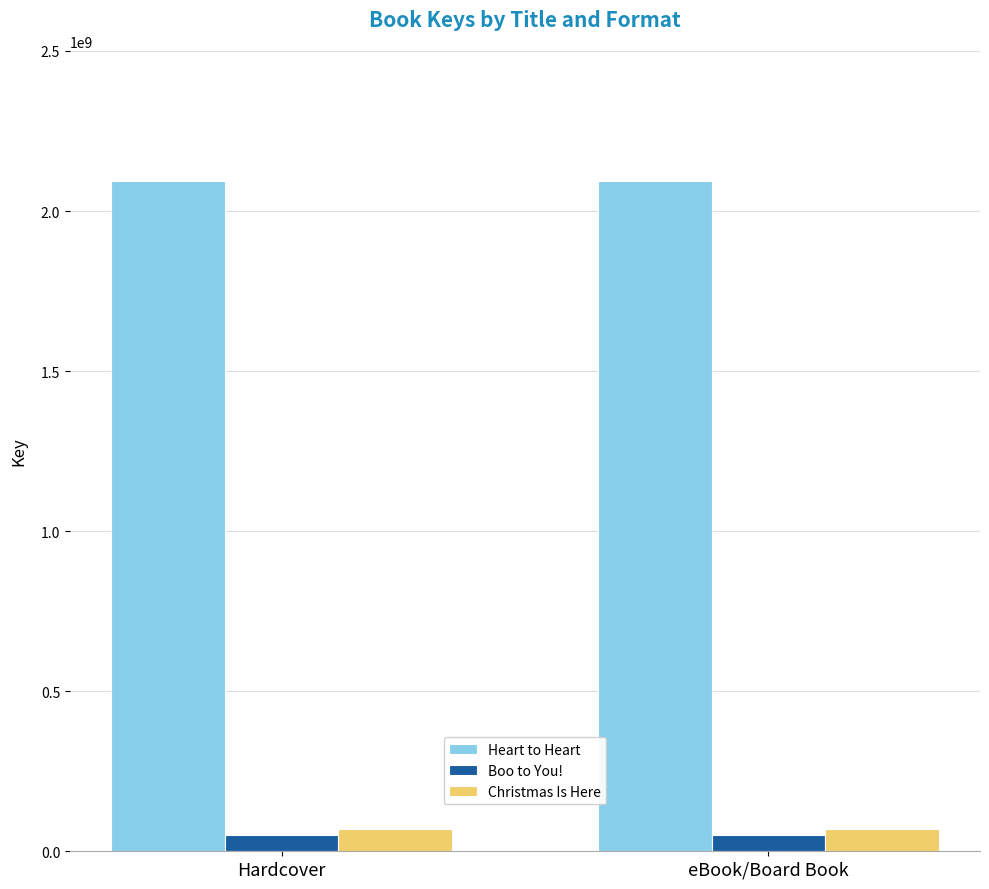

What are all the series names shown in the legend?

Heart to Heart, Boo to You!, Christmas Is Here